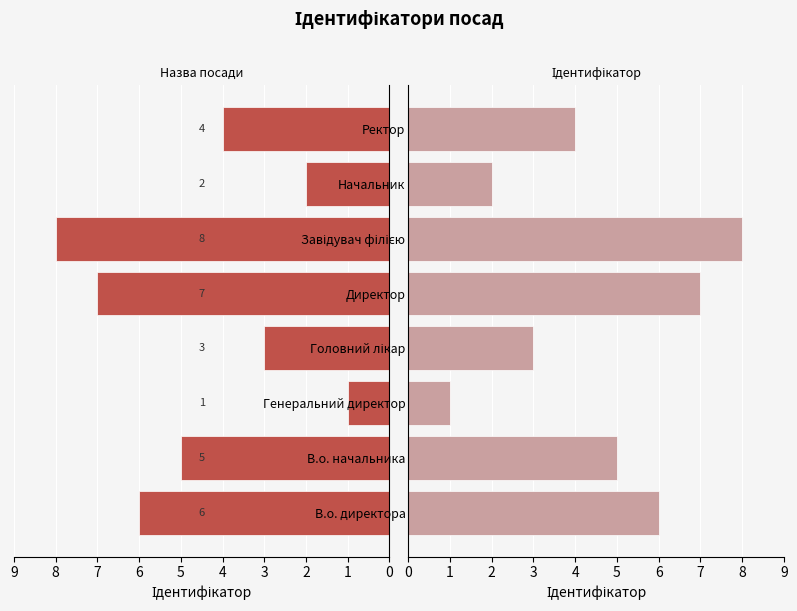

At how many categories does at least one series exceed 7?

1